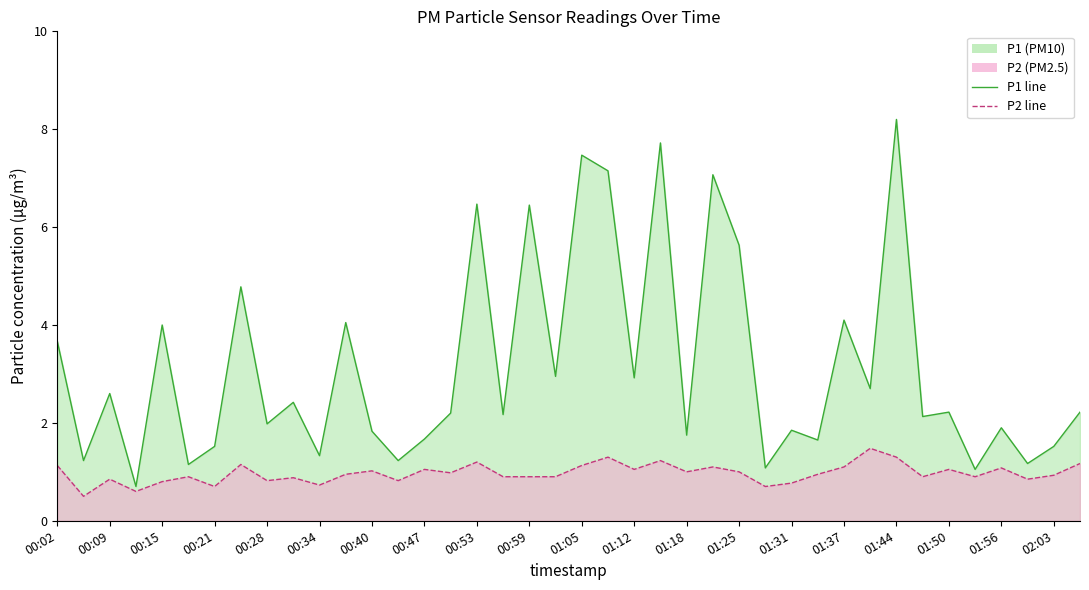

True or false: P1 and P2 intersect in this chart.

False